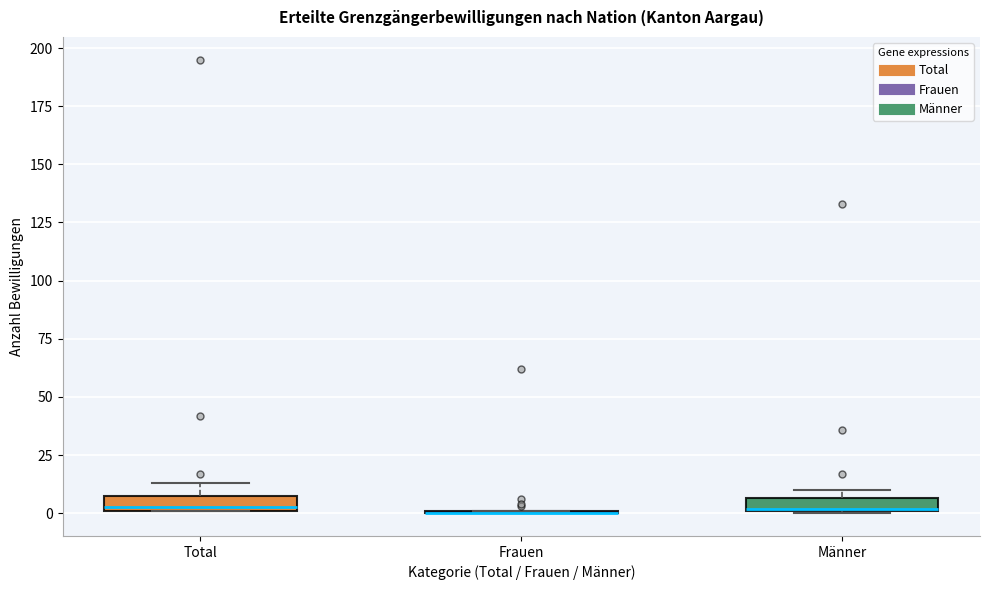

Where is the upper edge of the box for Männer on the y-axis? The values are not printed on the chart, so give them approximately, as read against the axis.

5